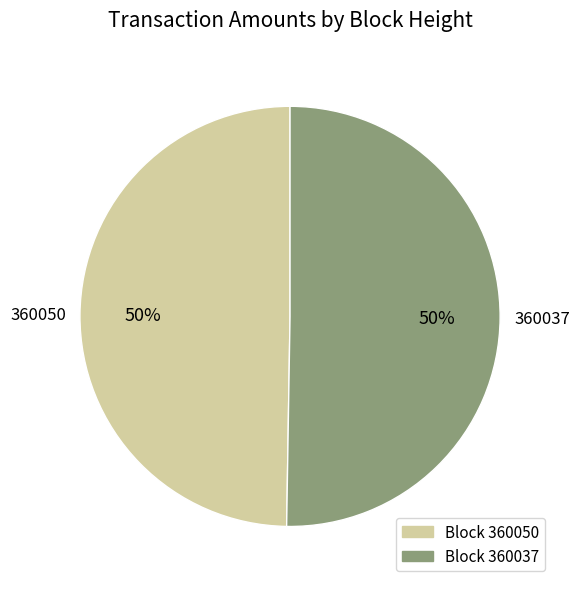

To the nearest percent, what is the average slice percentage?

50%